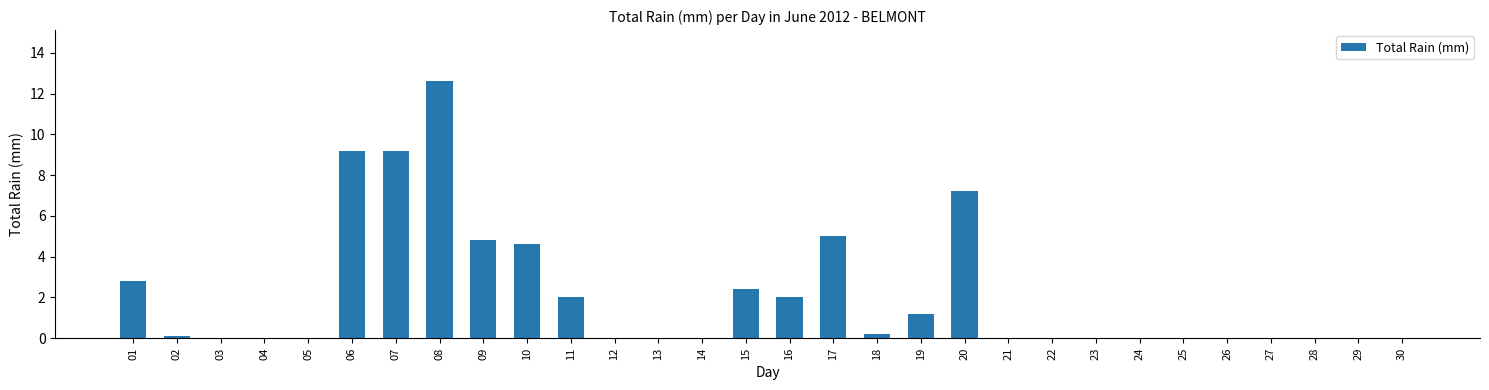

Is it true that the value at 17 is 5.0?

True